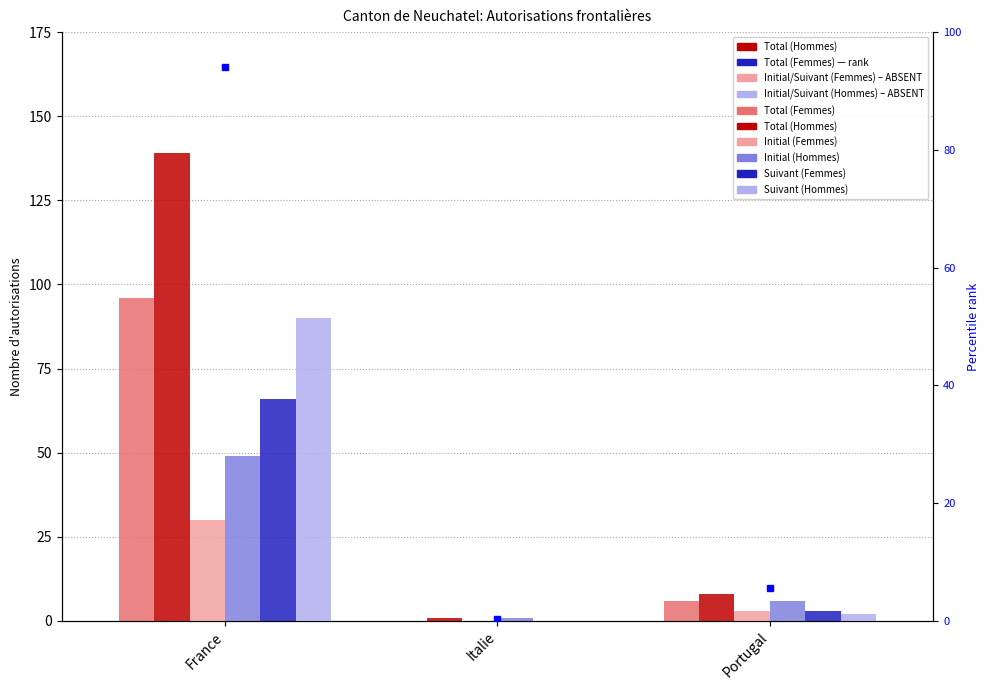

What is the average value of the Total (Hommes) series?

49